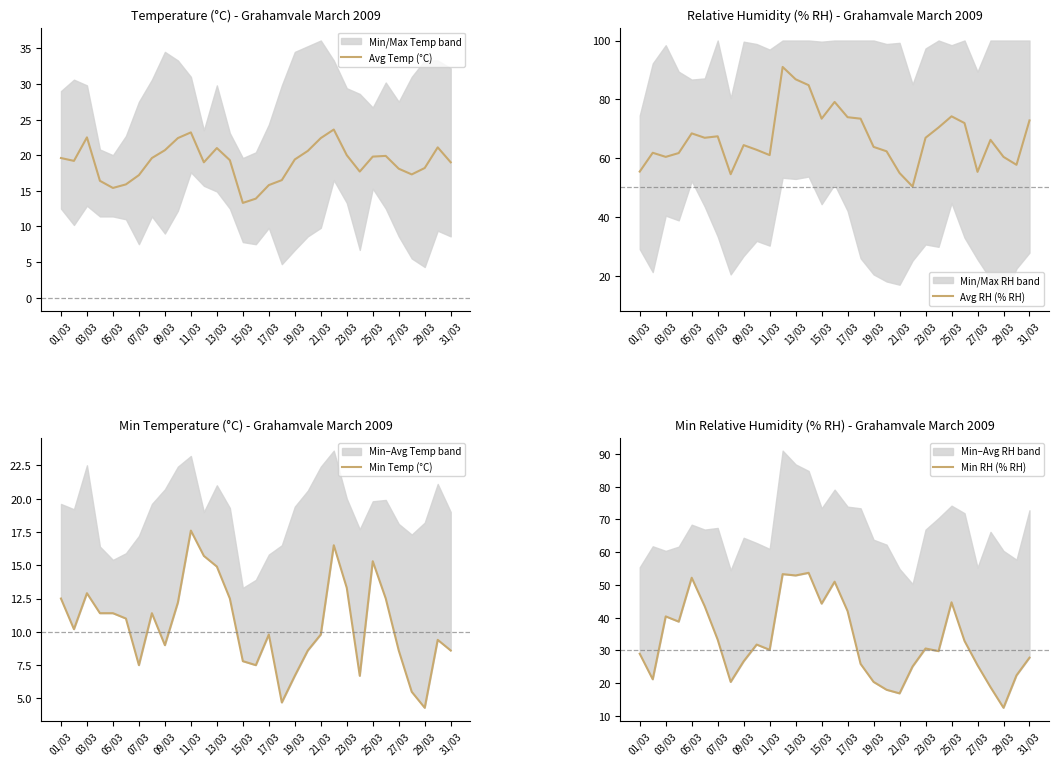

The value of Avg Temp (°C) at 31/03 is 10.3. True or false?

False